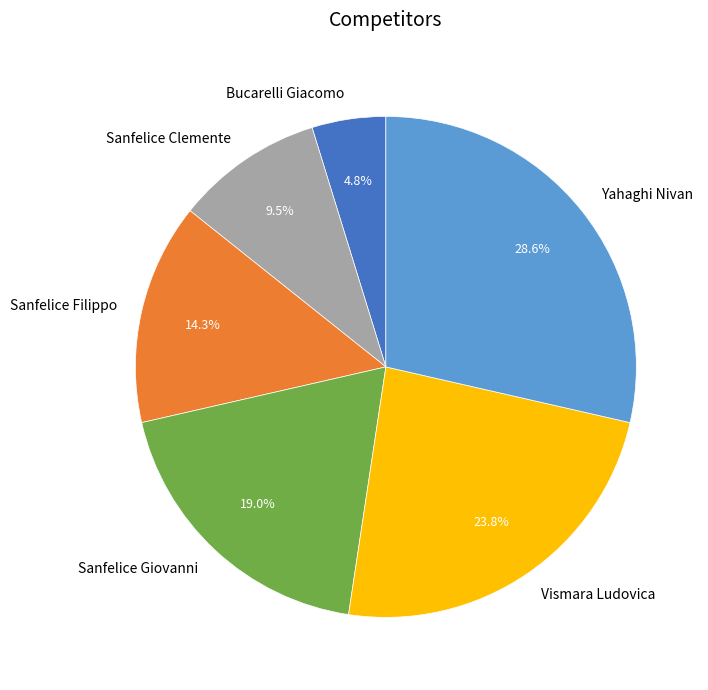

Is it true that Yahaghi Nivan is 29% of the pie?

True